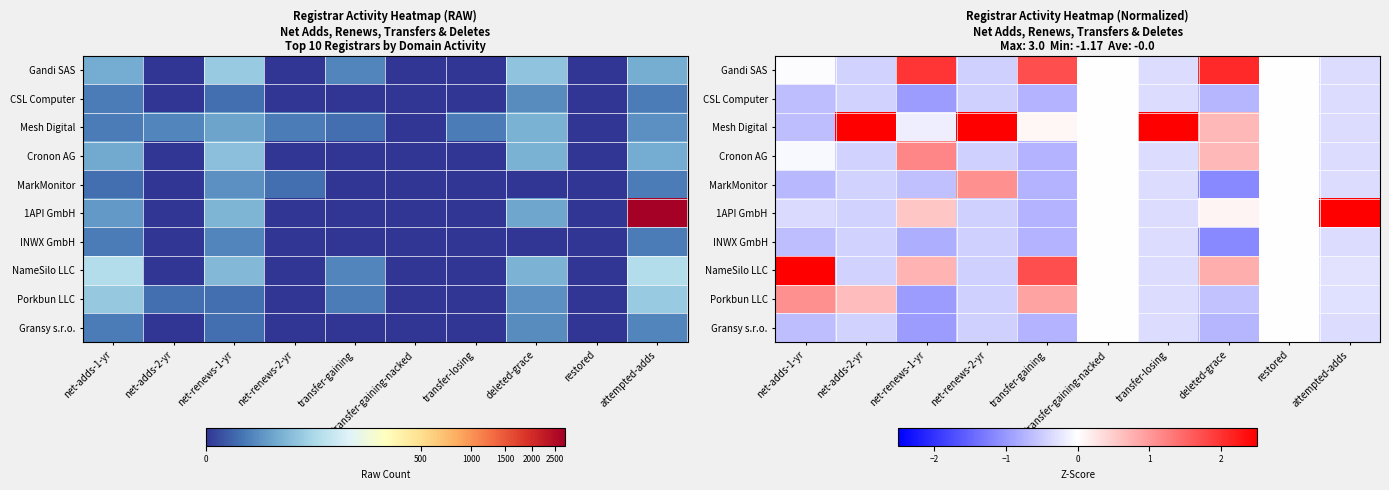

How many values in the MarkMonitor series exceed 0?

1